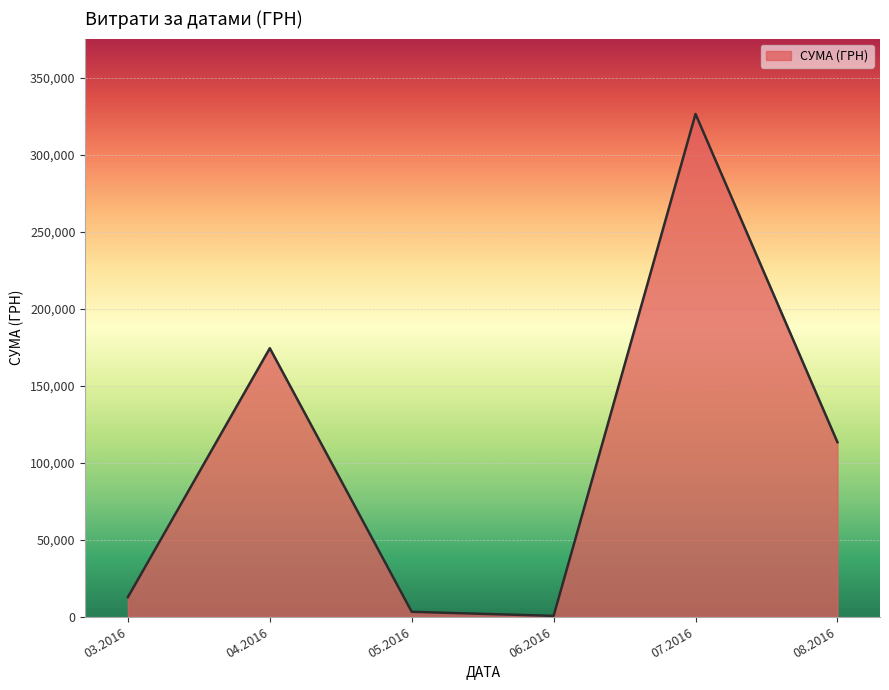

What is the greatest value displayed?

326572.3